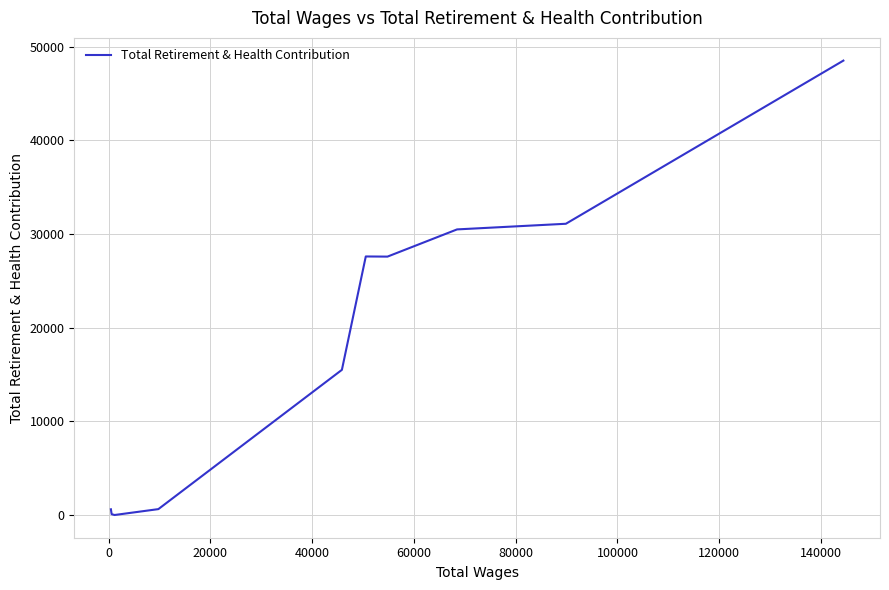

What is the value of the 5th point from the left?

27596